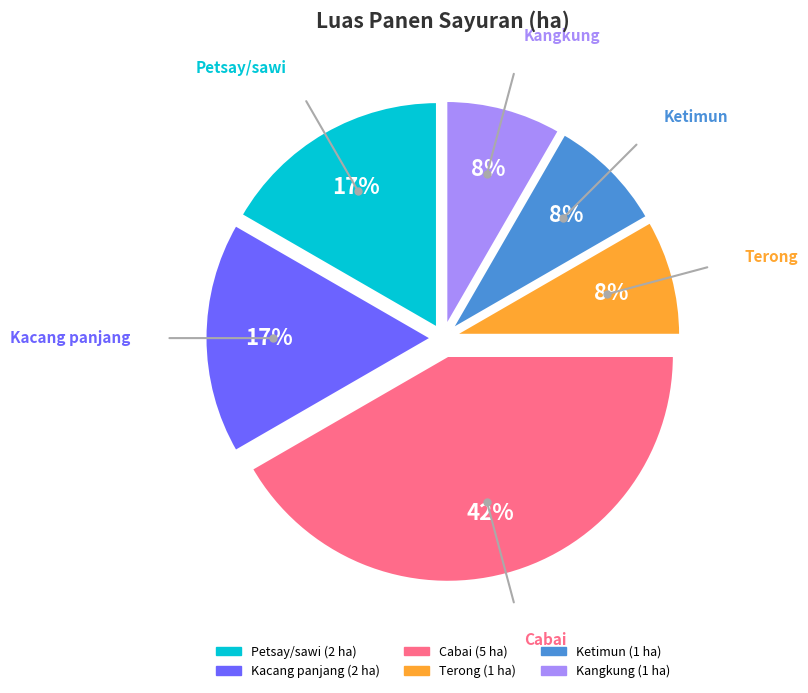

To the nearest percent, what is the combined percentage of Ketimun and Cabai?

50%